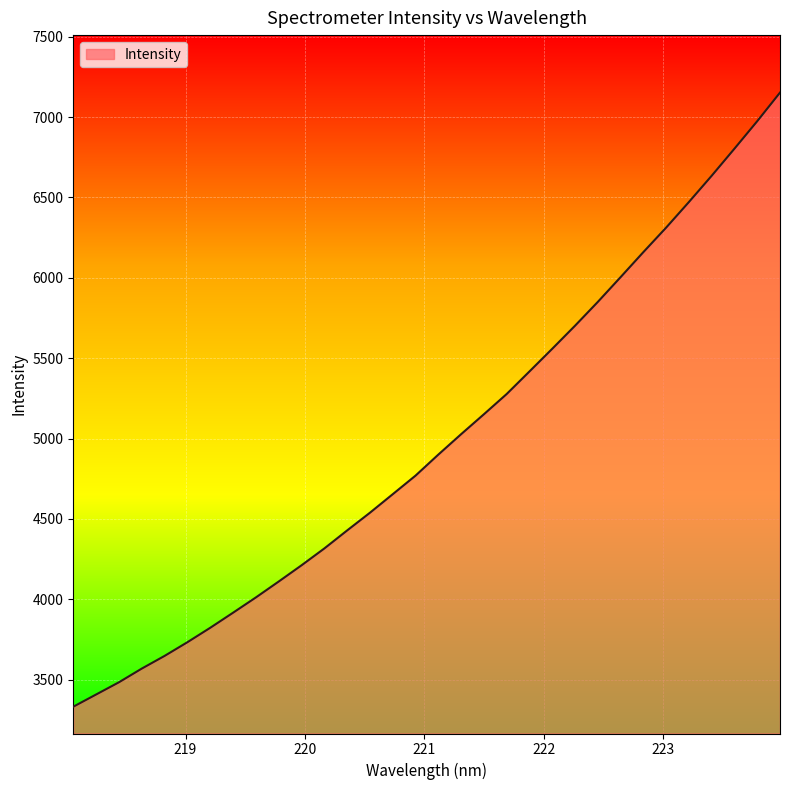

What is the minimum value shown in the chart?

3332.4